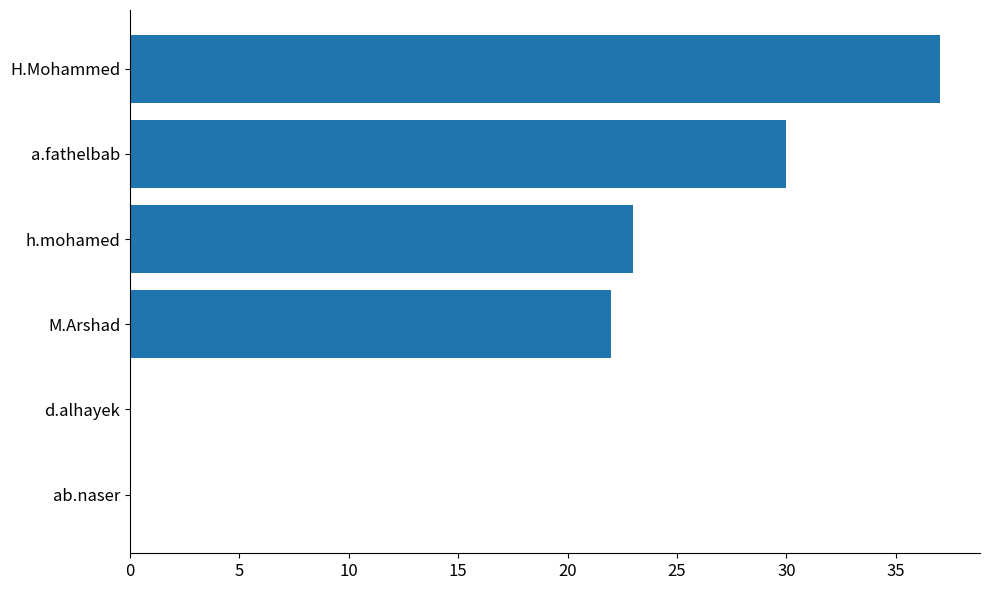

How many categories are shown in the chart?

6